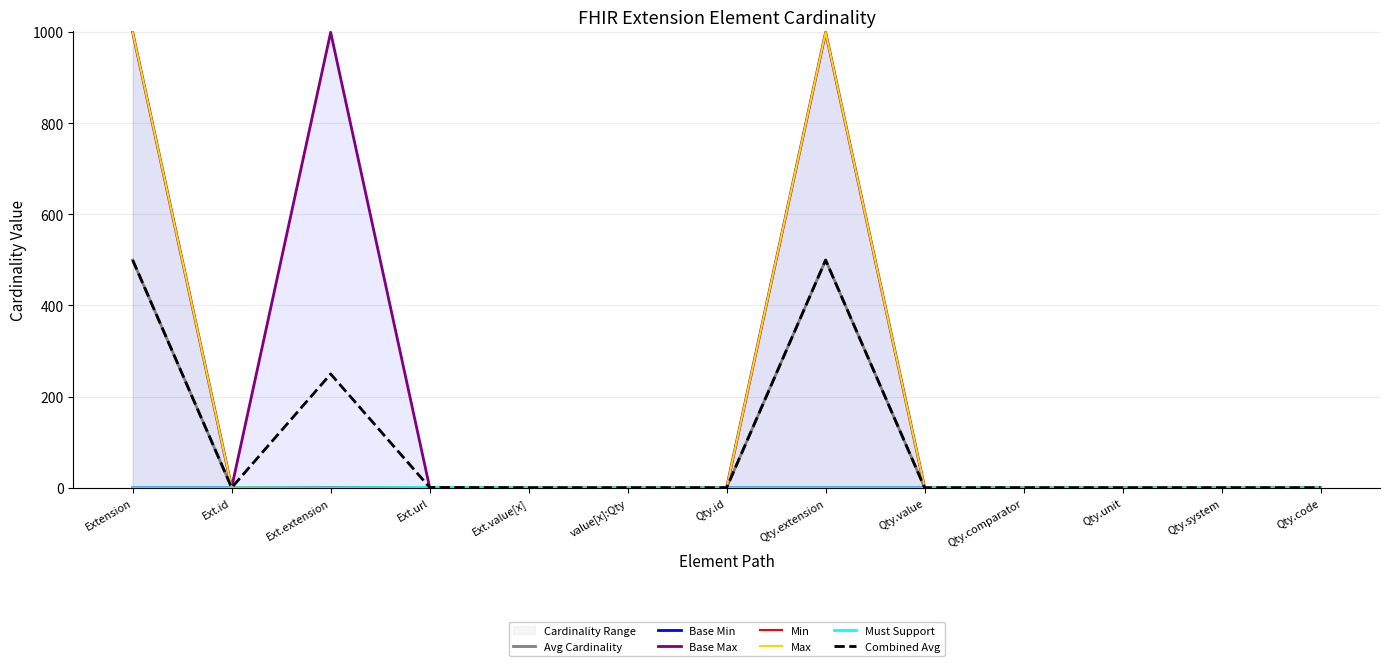

True or false: Base Max has a value of 999.0 at Qty.extension.

True